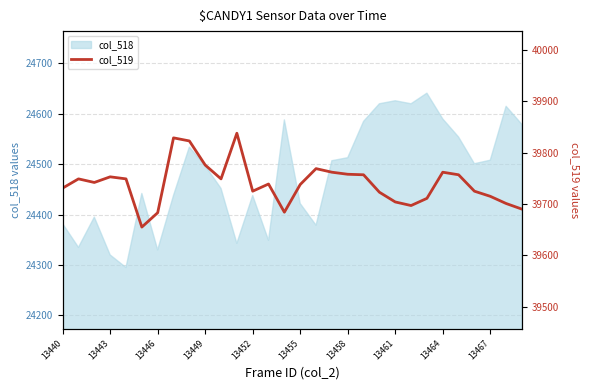

True or false: the data has more than 2 interior local peaks.

True